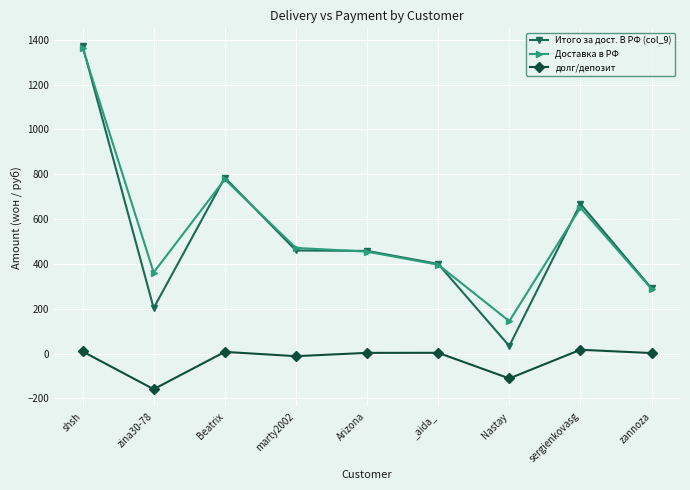

Which category has the lowest value in the Итого за дост. В РФ (col_9) series?

Nastay